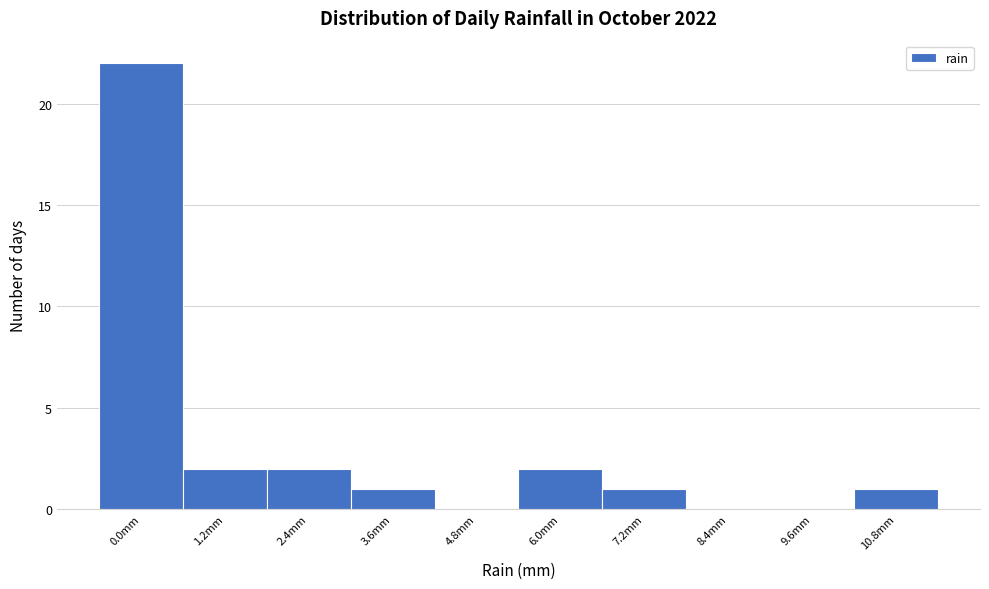

Reading left to right, extract all data points from this chart.

0.0mm=22	1.2mm=2	2.4mm=2	3.6mm=1	4.8mm=0	6.0mm=2	7.2mm=1	8.4mm=0	9.6mm=0	10.8mm=1